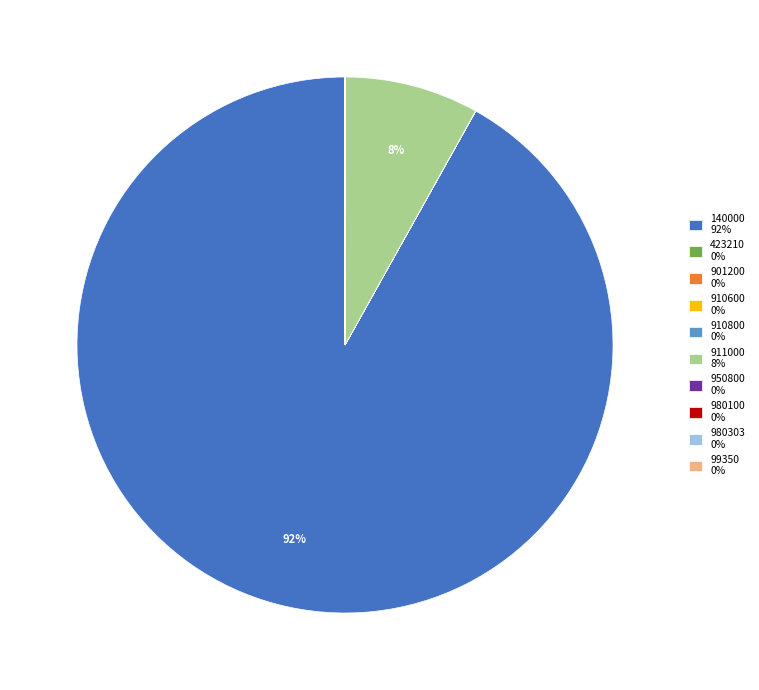

What is the majority slice?

140000 92%